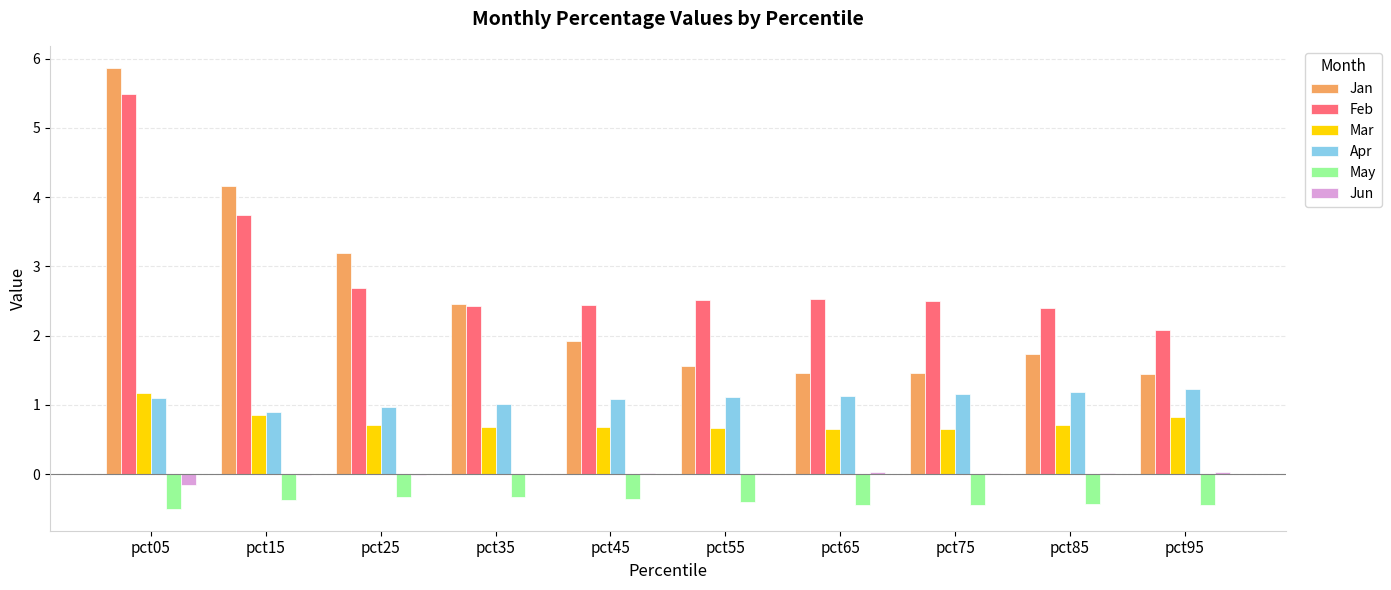

What value does the Mar series have at pct95?

0.8